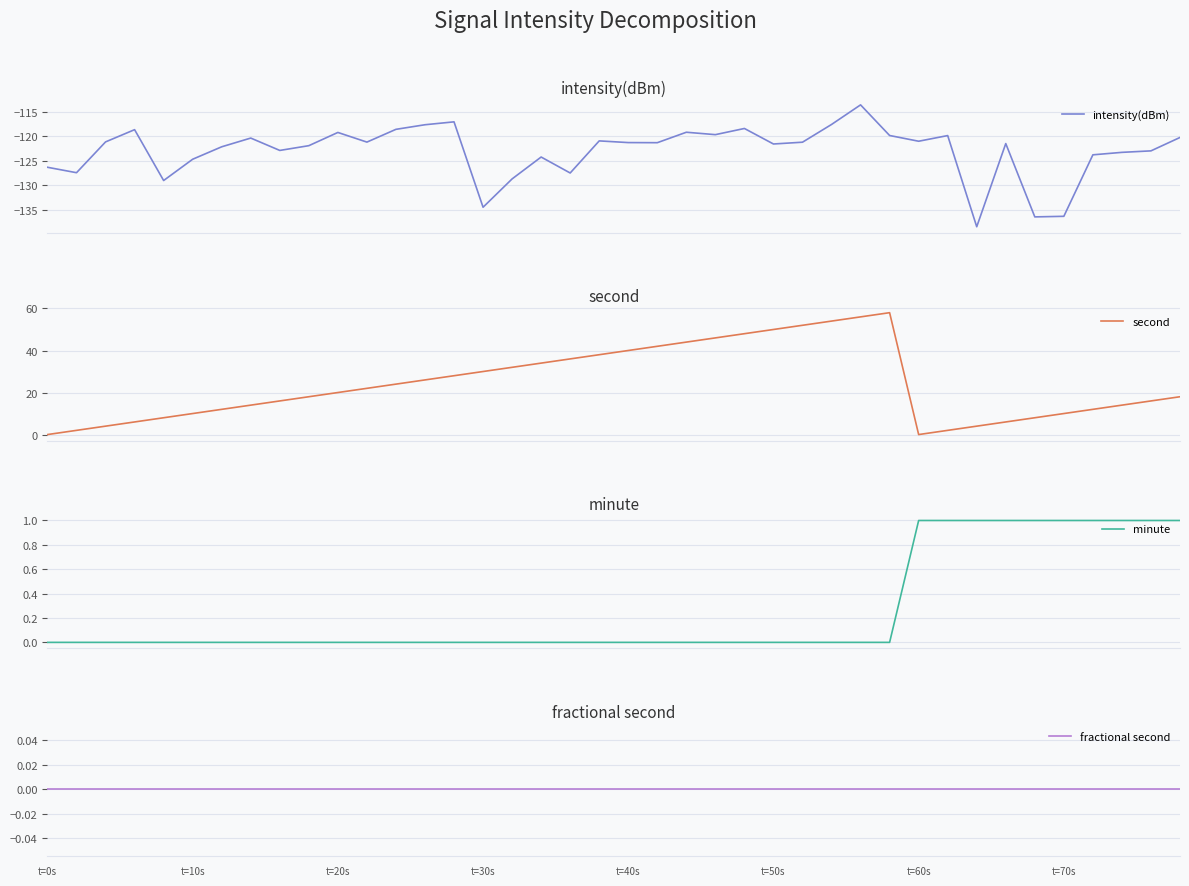

What is the difference between the minute values at 11 and 37?

1.0